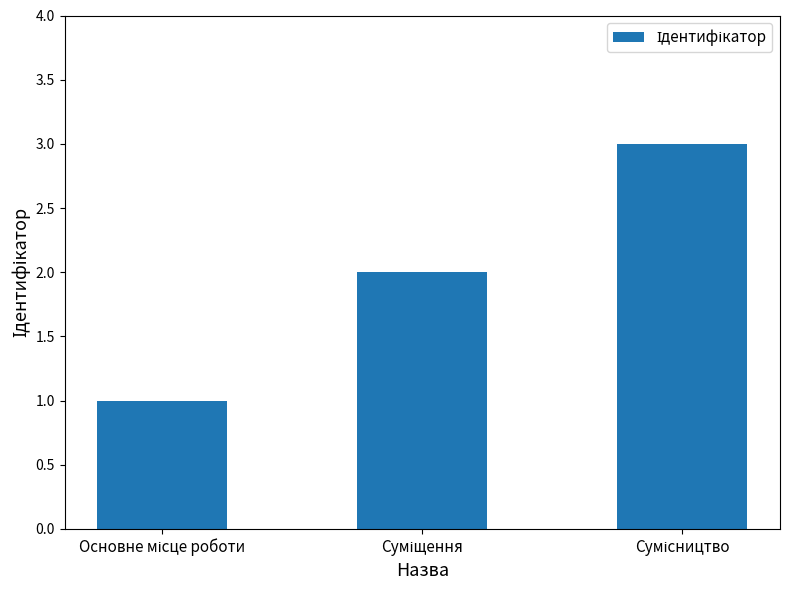

How many bars are there in total?

3